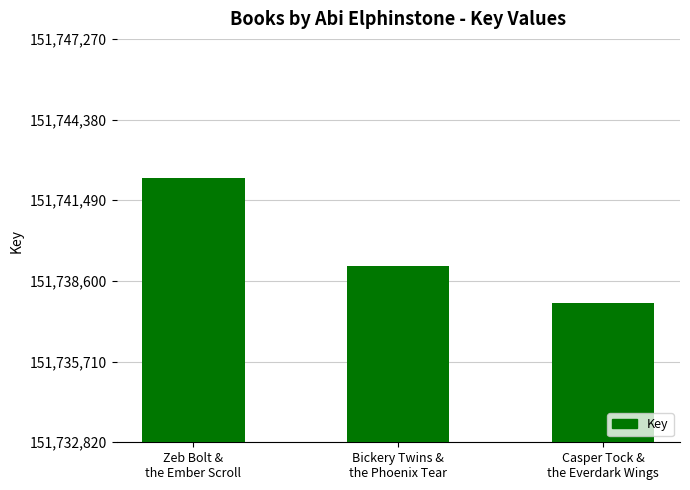

Rank the categories by value from highest to lowest.

Zeb Bolt &
the Ember Scroll, Bickery Twins &
the Phoenix Tear, Casper Tock &
the Everdark Wings